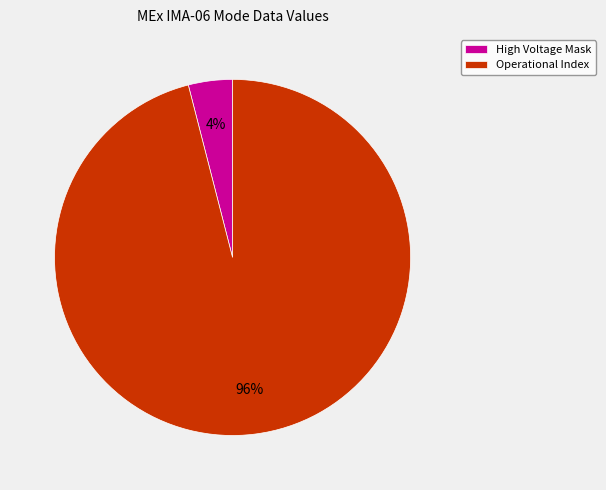

Is the sum of Operational Index and High Voltage Mask greater than half?

Yes